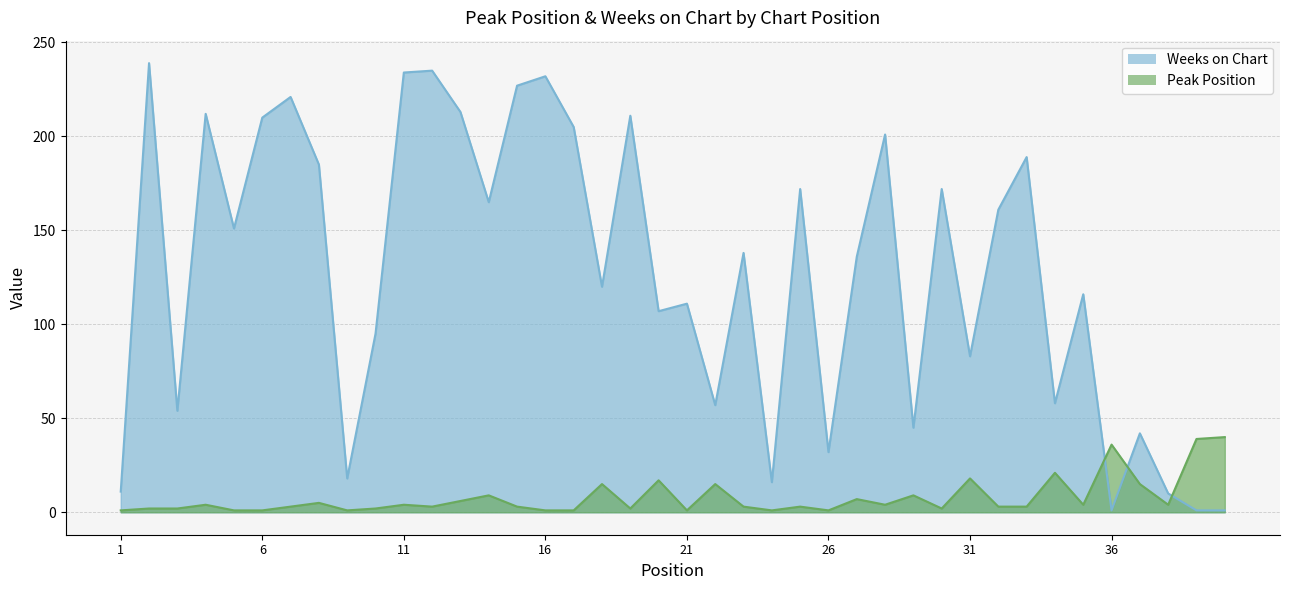

The value of Weeks on Chart at 32 is 84. True or false?

False